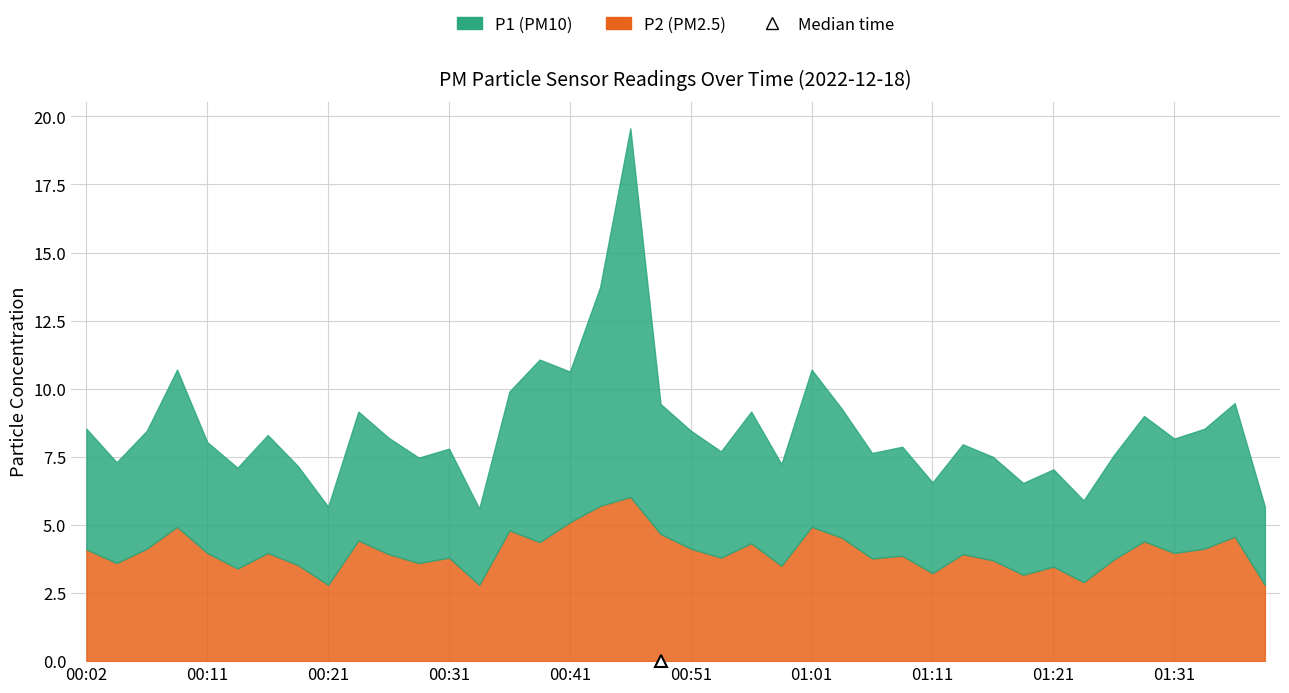

Which series changed the most between 00:44 and 00:54?

P1